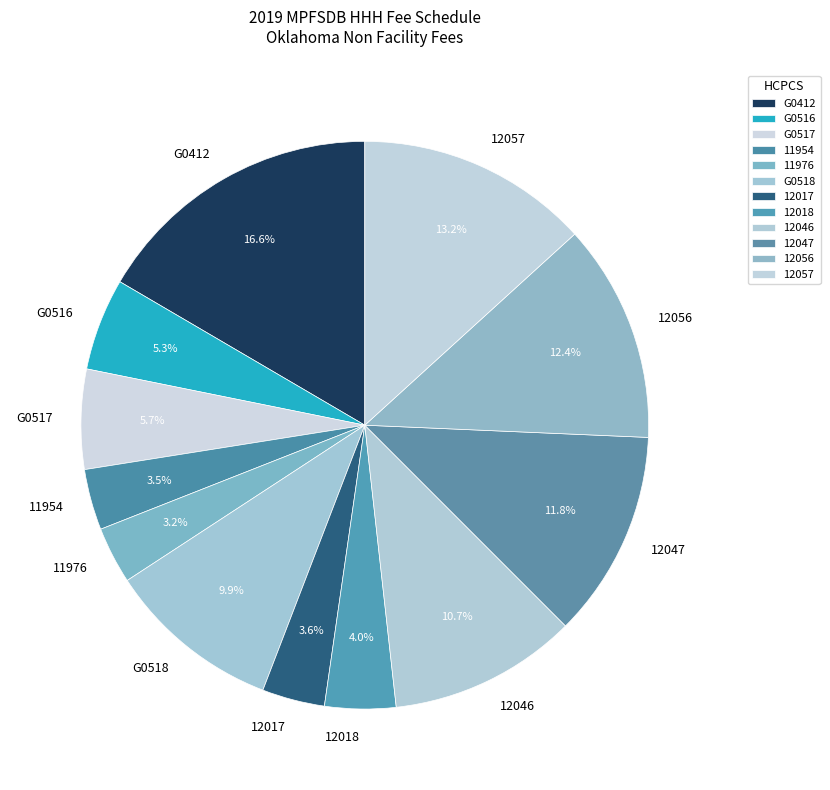

How many slices are in this pie chart?

12